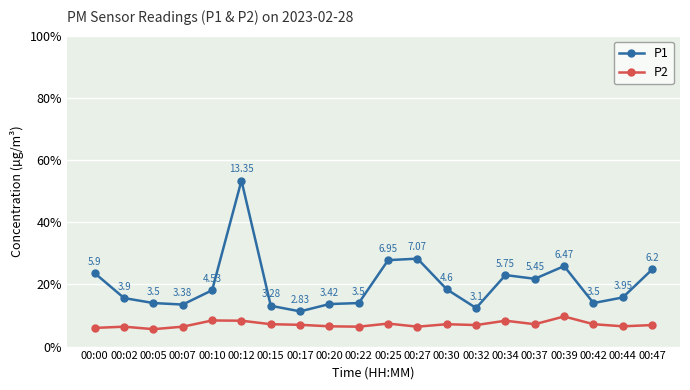

Is it true that P1 equals 7.5 at 00:37?

False